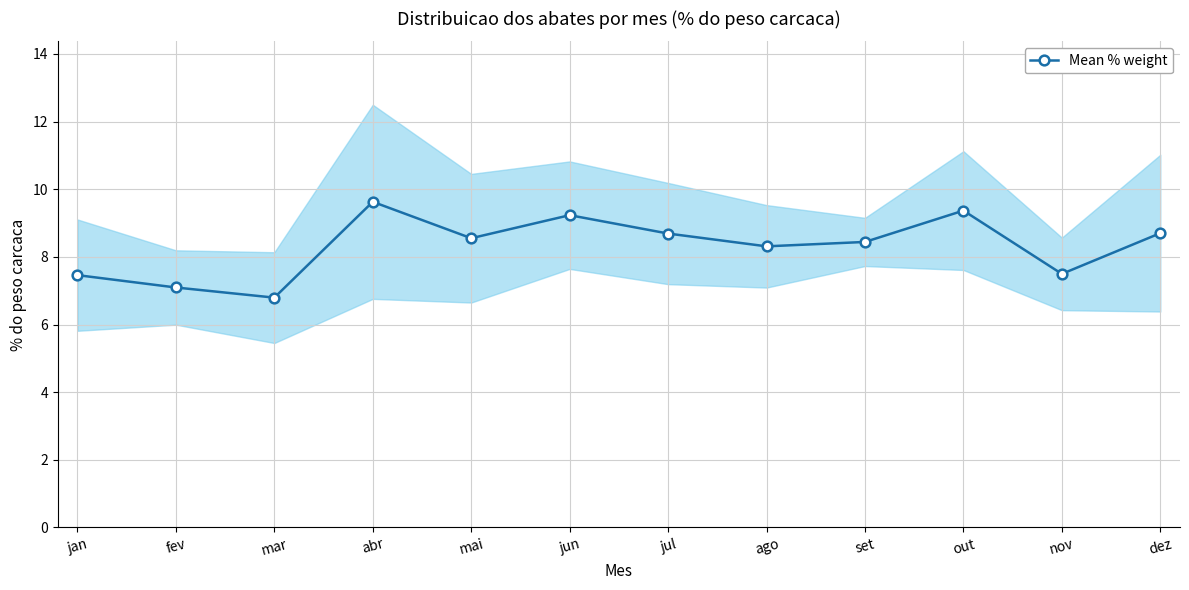

Where is the first local maximum?

abr